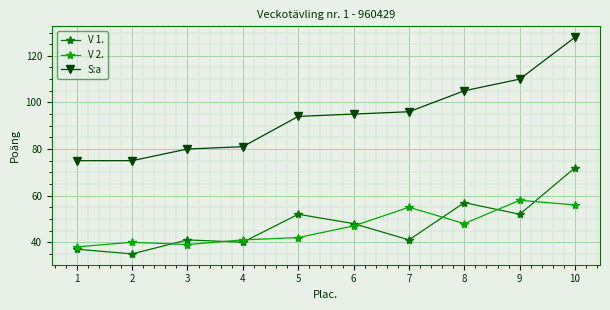

The S:a series shows 159 at 8. True or false?

False